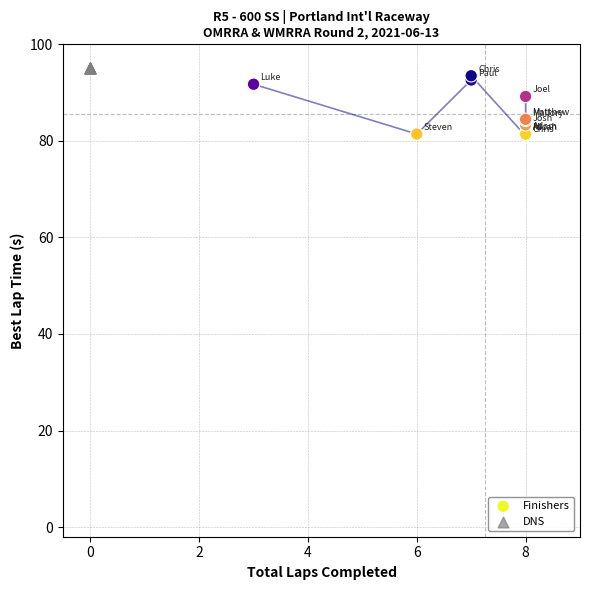

Which series reaches the minimum Y coordinate?

Finishers